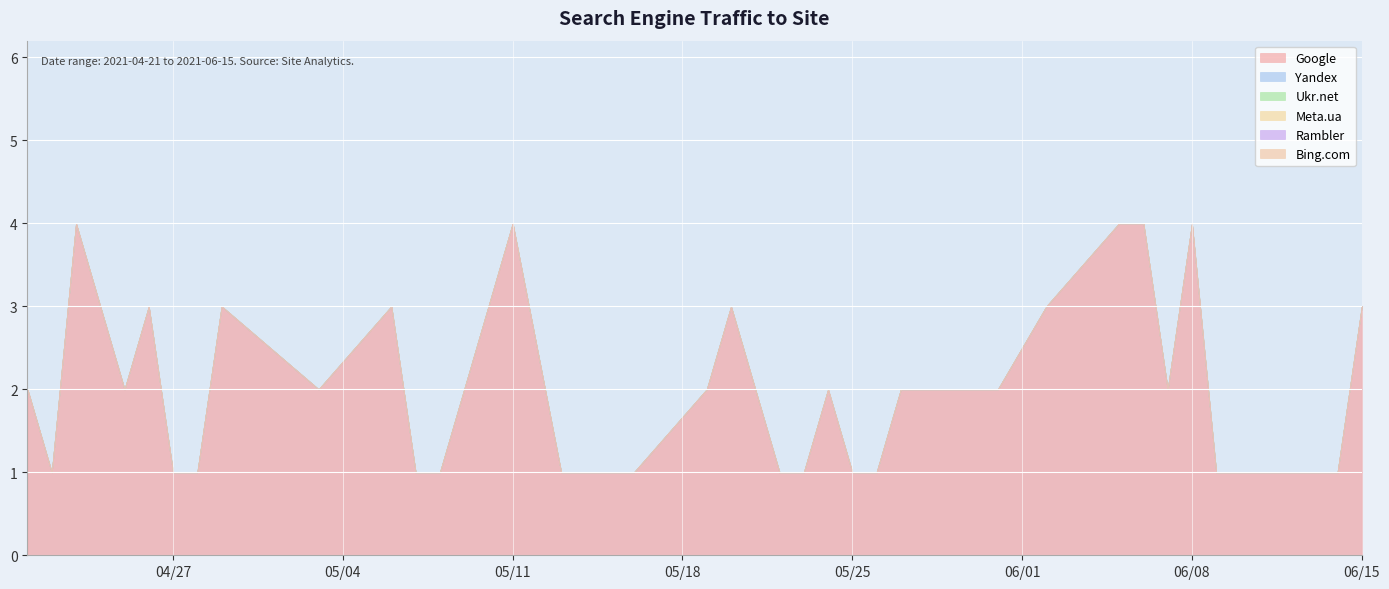

What is the maximum value shown in the chart?

4